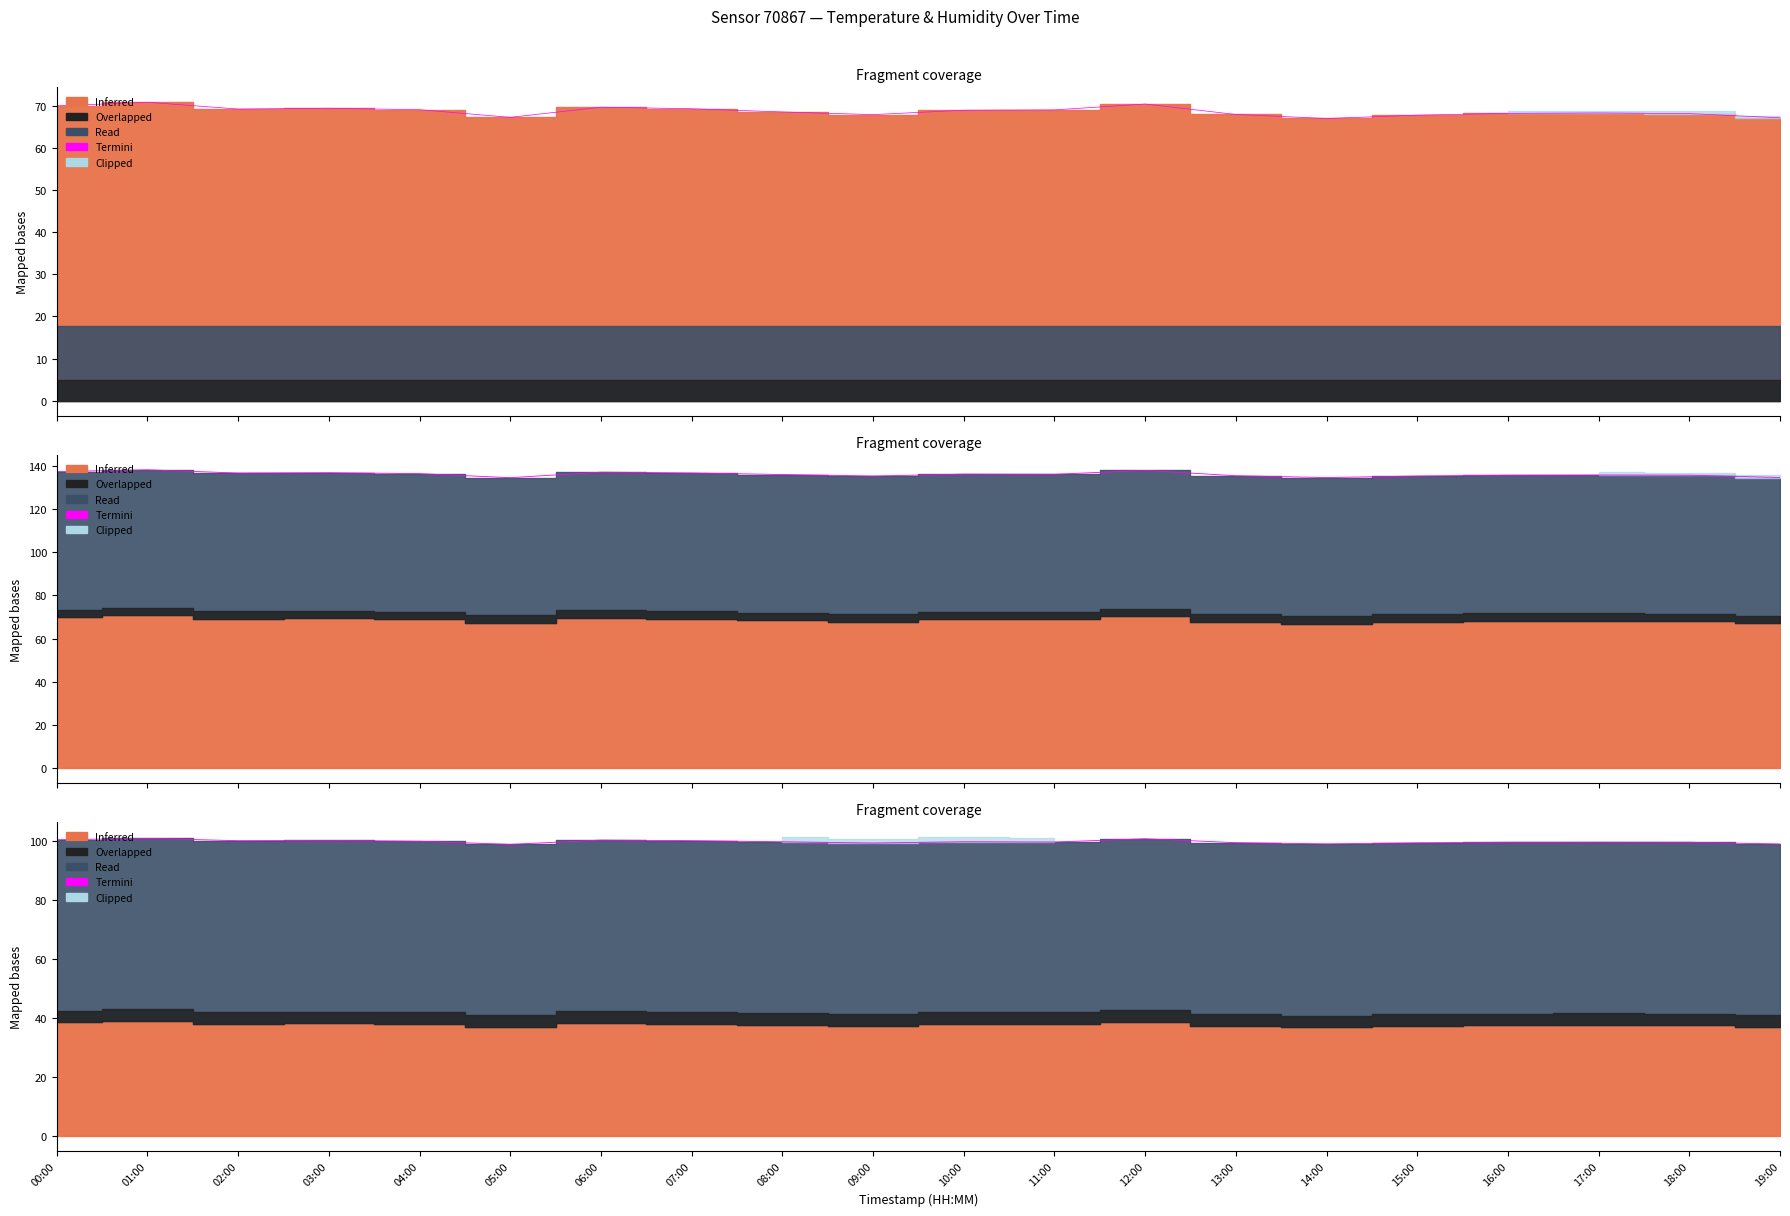

Rank the categories by value from highest to lowest.

01:00, 12:00, 00:00, 06:00, 03:00, 07:00, 02:00, 04:00, 10:00, 08:00, 11:00, 17:00, 18:00, 16:00, 13:00, 15:00, 09:00, 14:00, 19:00, 05:00